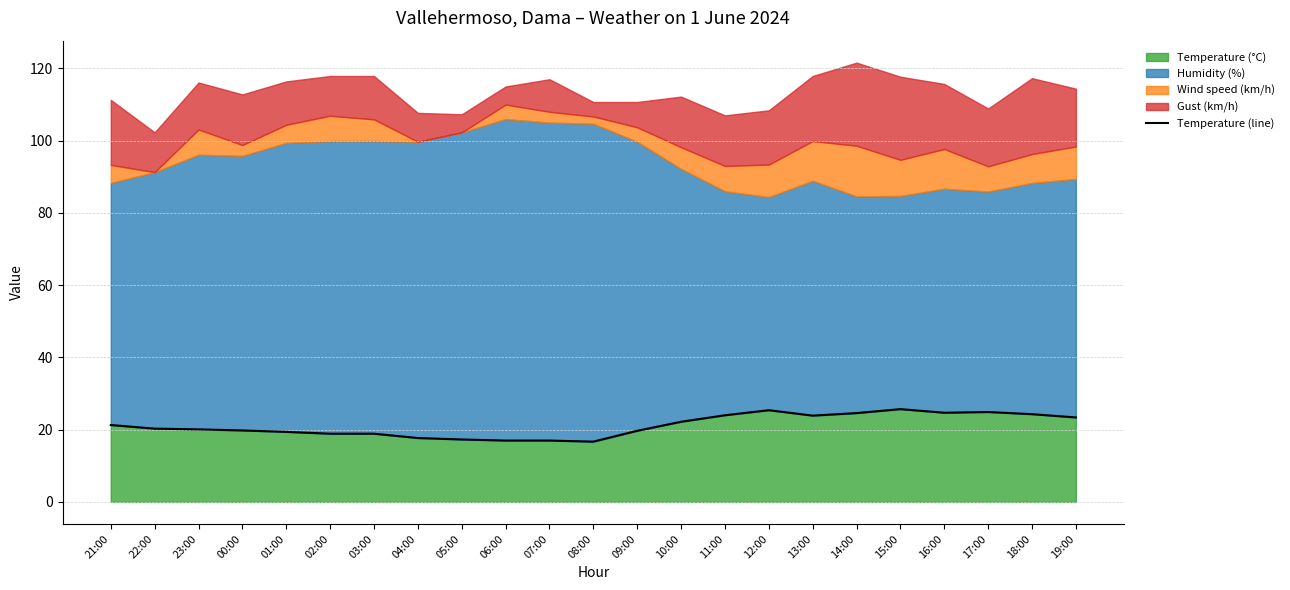

What is the sum of the values at 12:00 and 13:00?

49.3